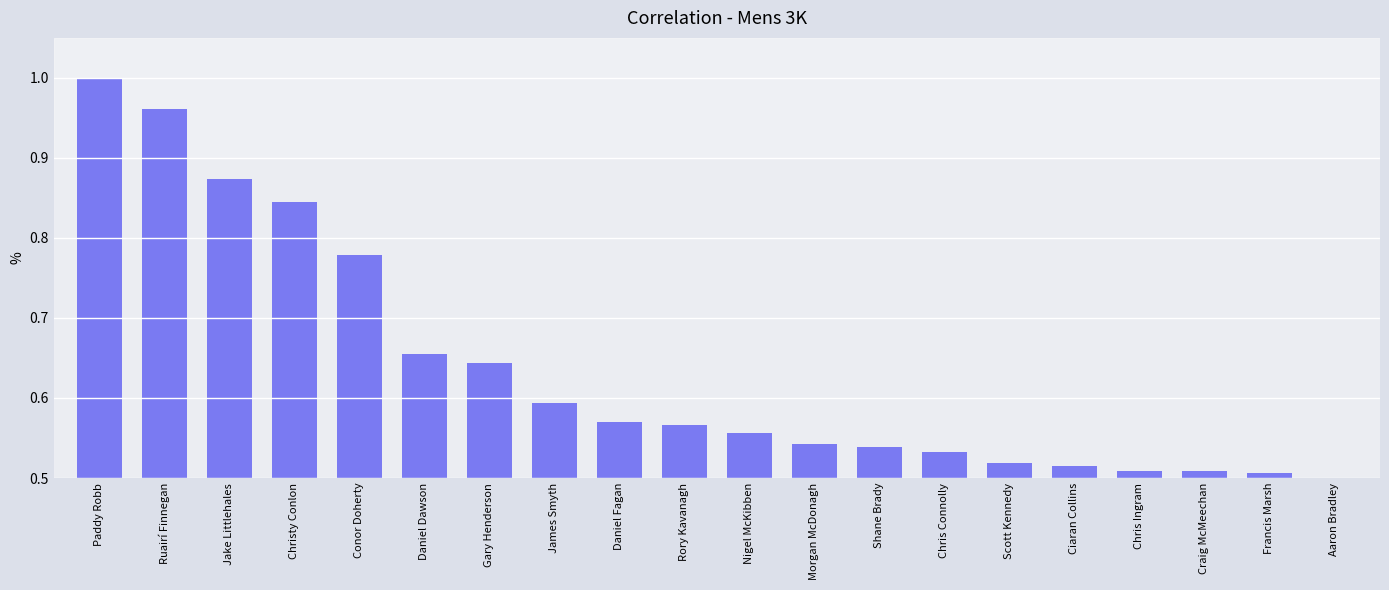

True or false: the data shows 0.5 at Francis Marsh.

True